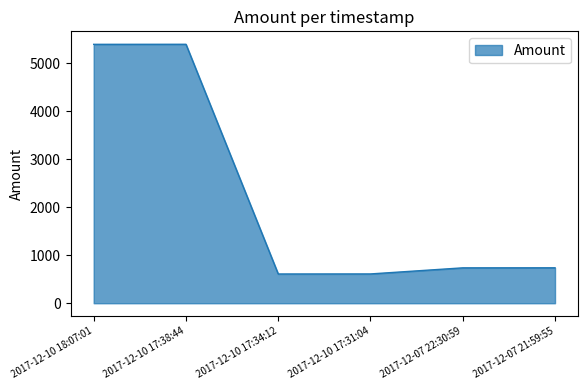

True or false: the data has more than 1 interior local peaks.

False